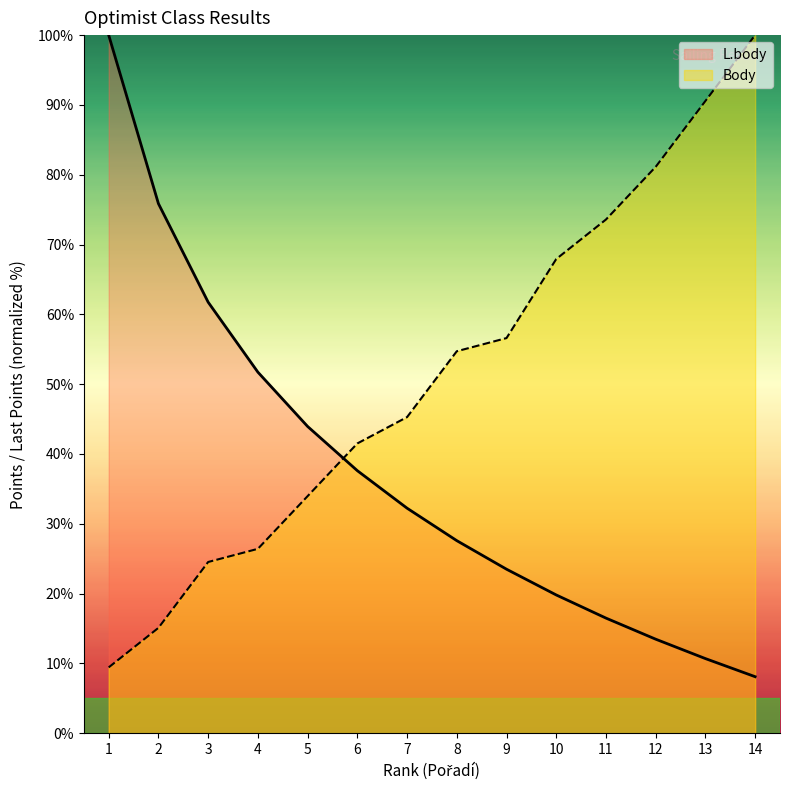

Reading left to right, what are all the values shown in this chart?

L.body: 1=100.0	2=75.9	3=61.7	4=51.7	5=43.9	6=37.6	7=32.2	8=27.6	9=23.5	10=19.8	11=16.5	12=13.5	13=10.7	14=8.1
Body: 1=9.4	2=15.1	3=24.5	4=26.4	5=34.0	6=41.5	7=45.3	8=54.7	9=56.6	10=67.9	11=73.6	12=81.1	13=90.6	14=100.0